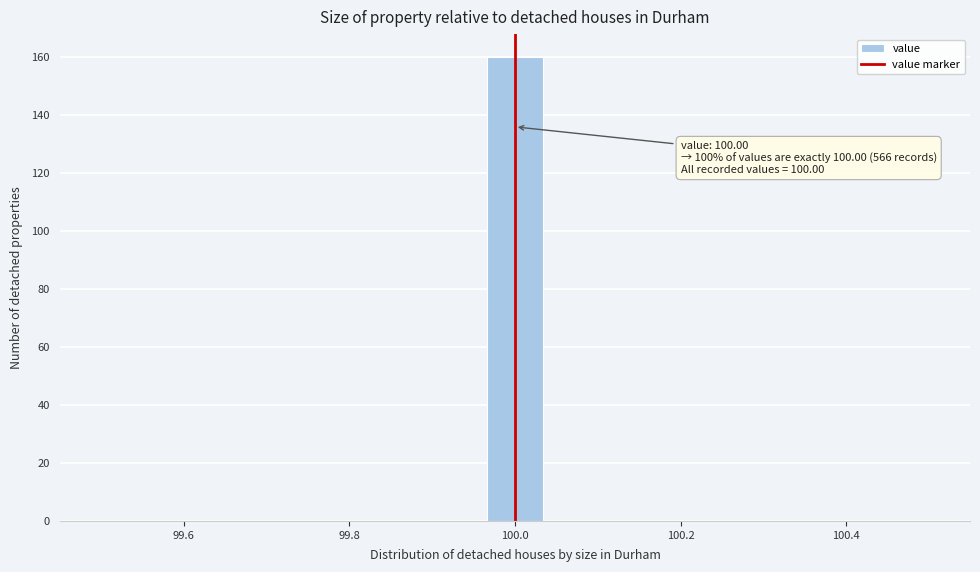

Read against the x-axis, roughly where is the centre of the tallest bar?

100.00